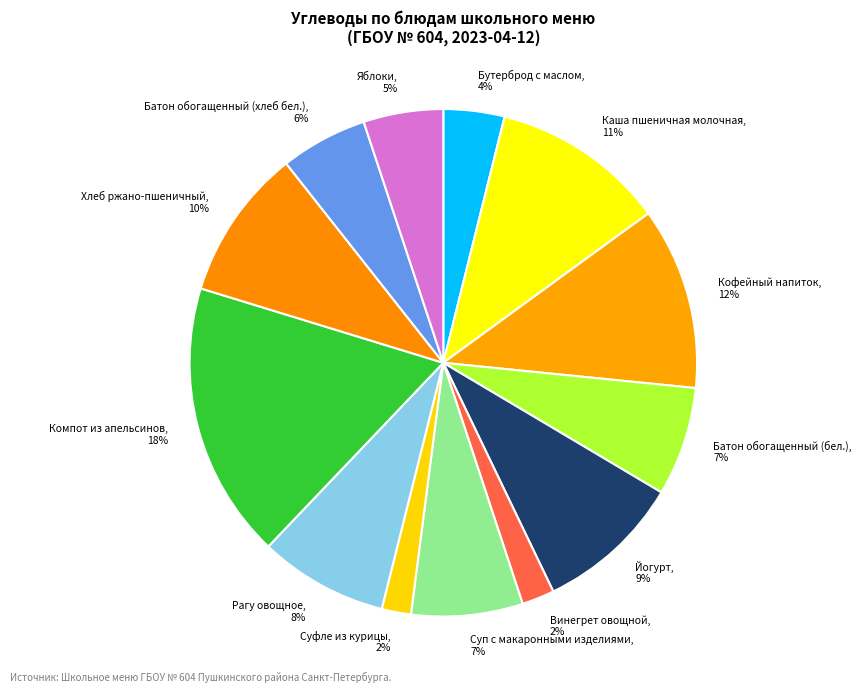

Which has a higher value, Йогурт or Батон обогащенный (бел.)?

Йогурт